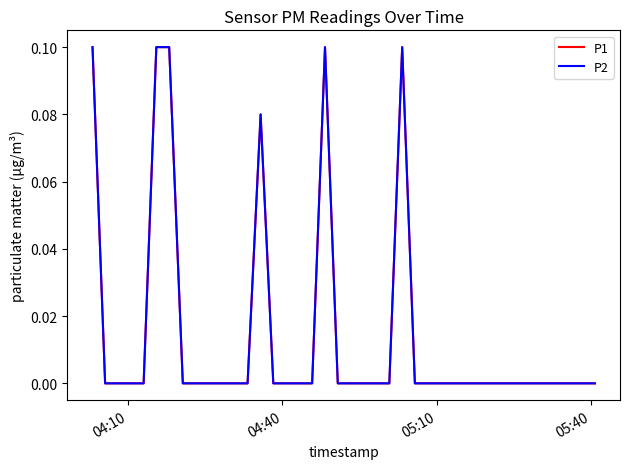

True or false: P1 and P2 intersect in this chart.

False